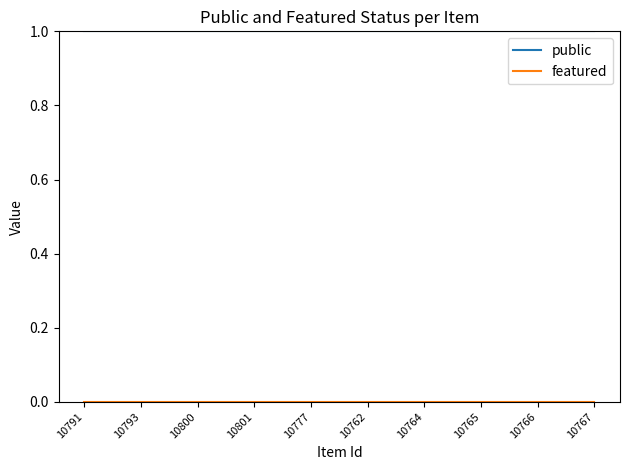

The value of public at 10765 is 2. True or false?

False